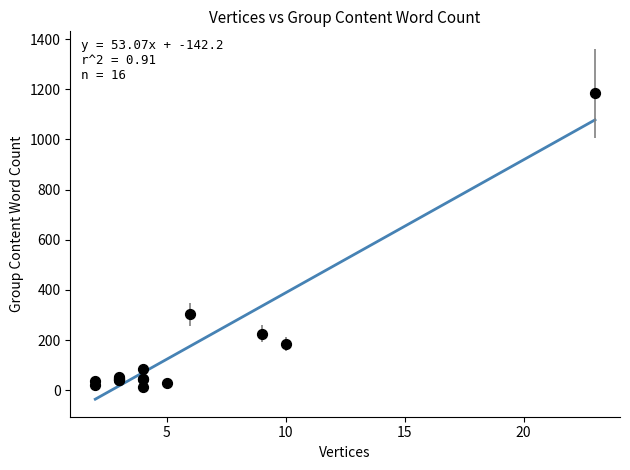

What Y value in the scatter plot is closest to 598?

302